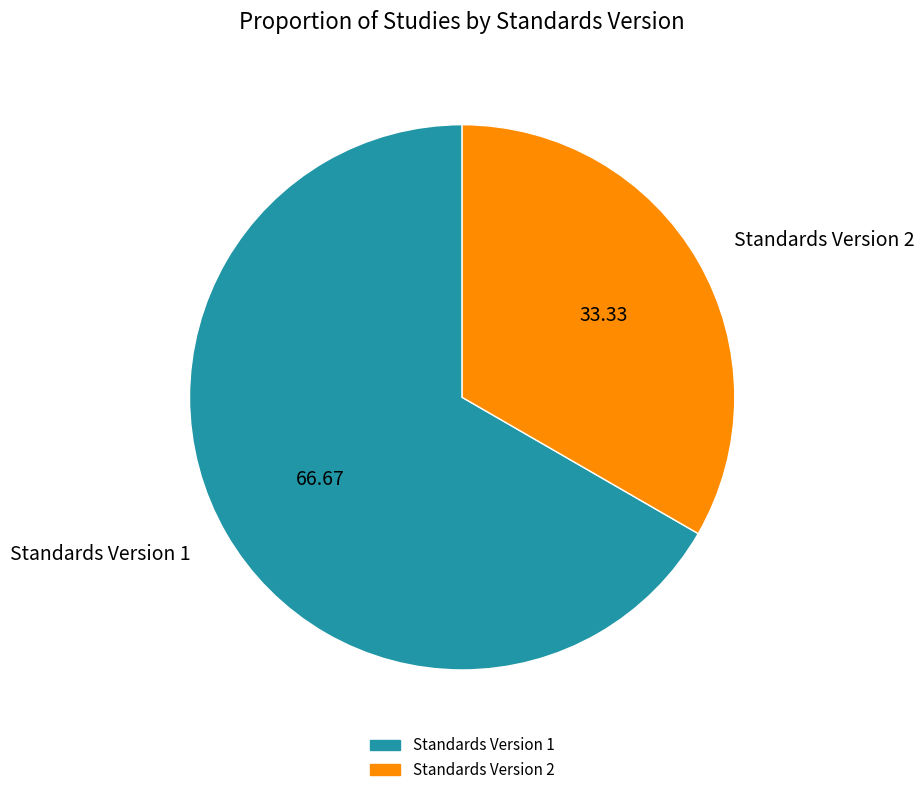

Is there any slice that represents more than half of the pie?

Yes